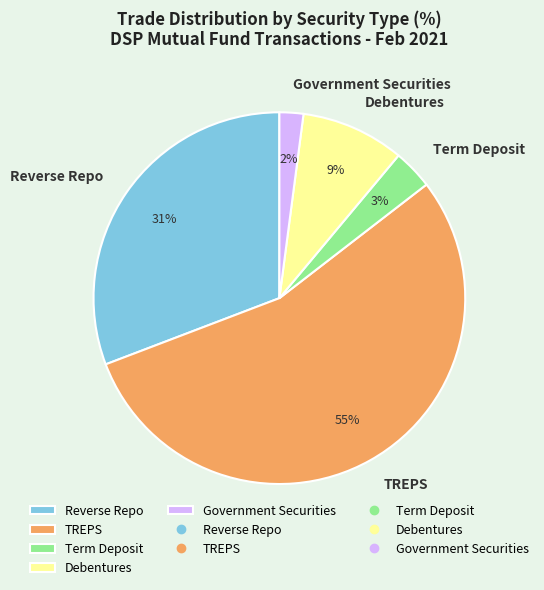

Count the number of slices in the pie.

5